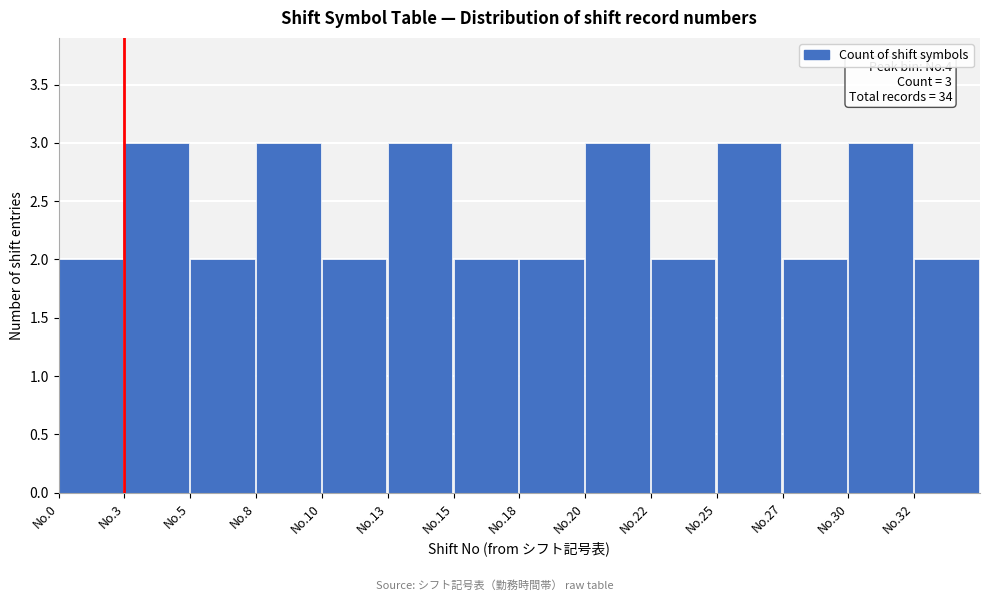

Reading left to right, list all the values displayed in this chart.

No.0=2	No.3=3	No.5=2	No.8=3	No.10=2	No.13=3	No.15=2	No.18=2	No.20=3	No.22=2	No.25=3	No.27=2	No.30=3	No.32=2